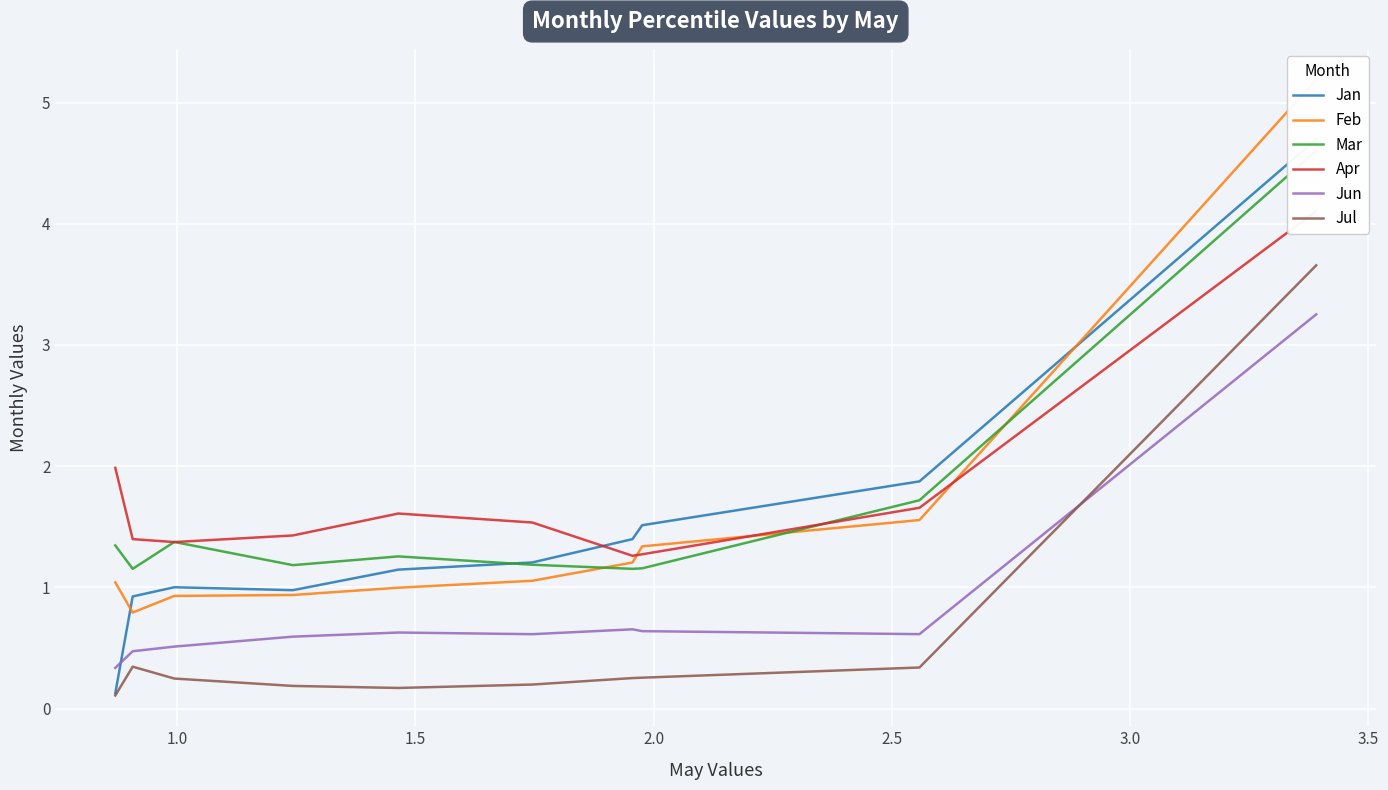

True or false: Jul and Apr intersect in this chart.

False